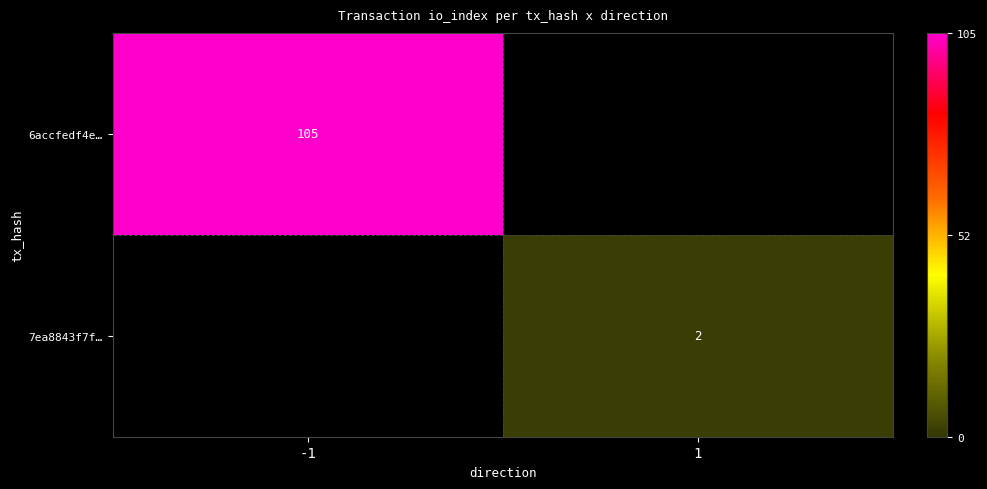

The 7ea8843f7f… series shows 2 at 1. True or false?

True